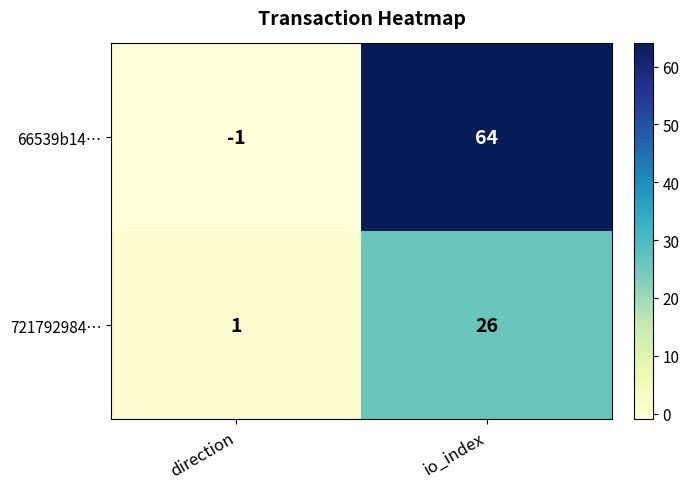

What is the average value of the 721792984… series?

14